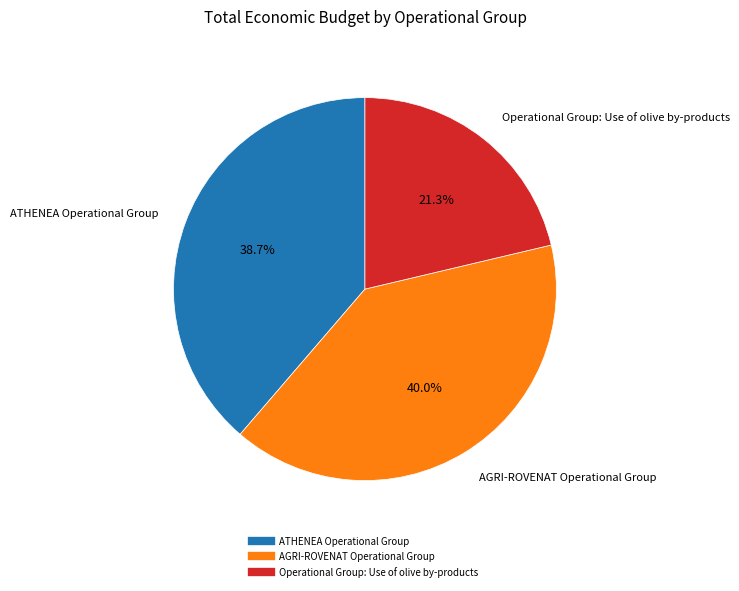

Between Operational Group: Use of olive by-products and AGRI-ROVENAT Operational Group, which is larger?

AGRI-ROVENAT Operational Group